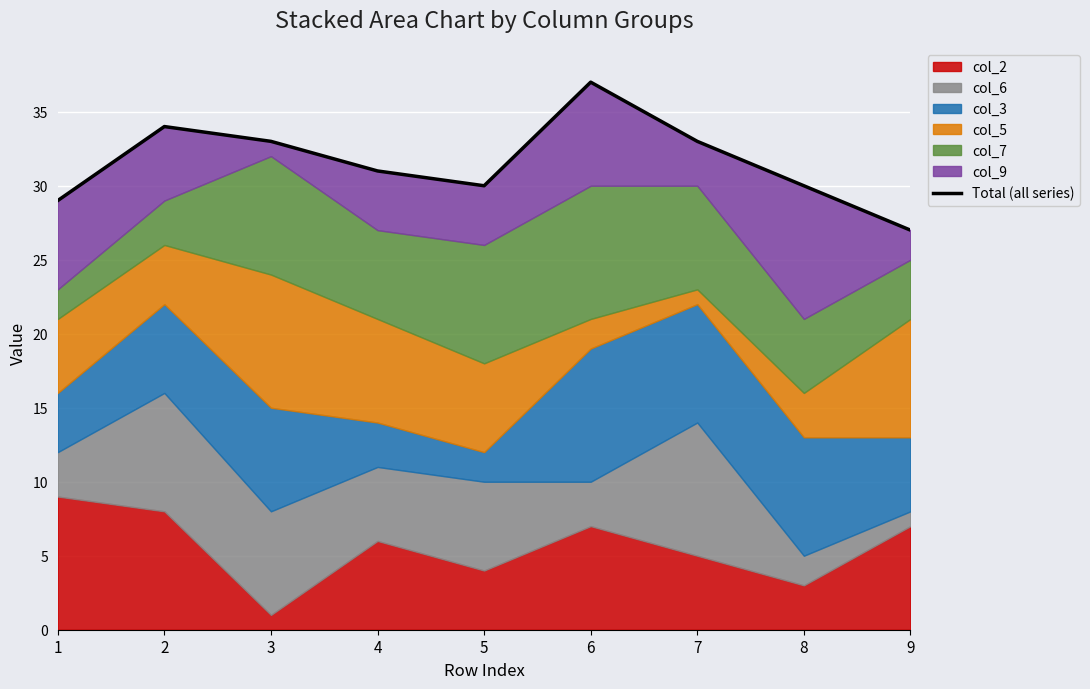

How many interior local peaks (higher than both neighbors) does the data have?

2